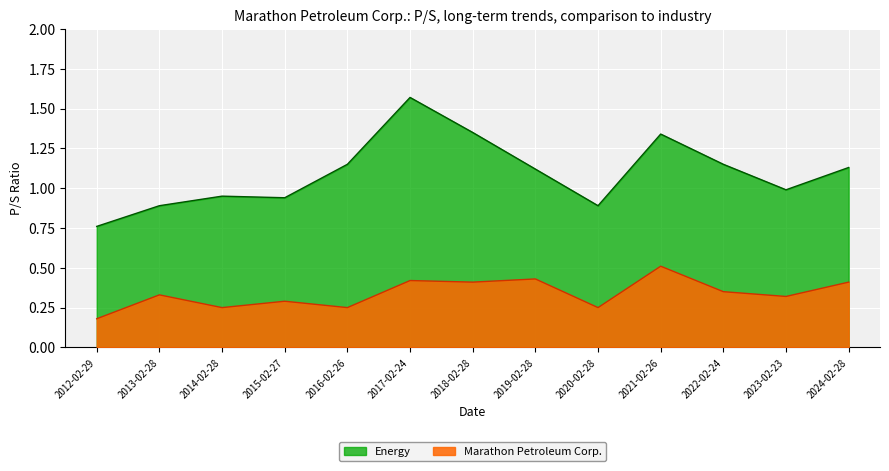

The value of Energy at 2012-02-29 is 0.8. True or false?

True